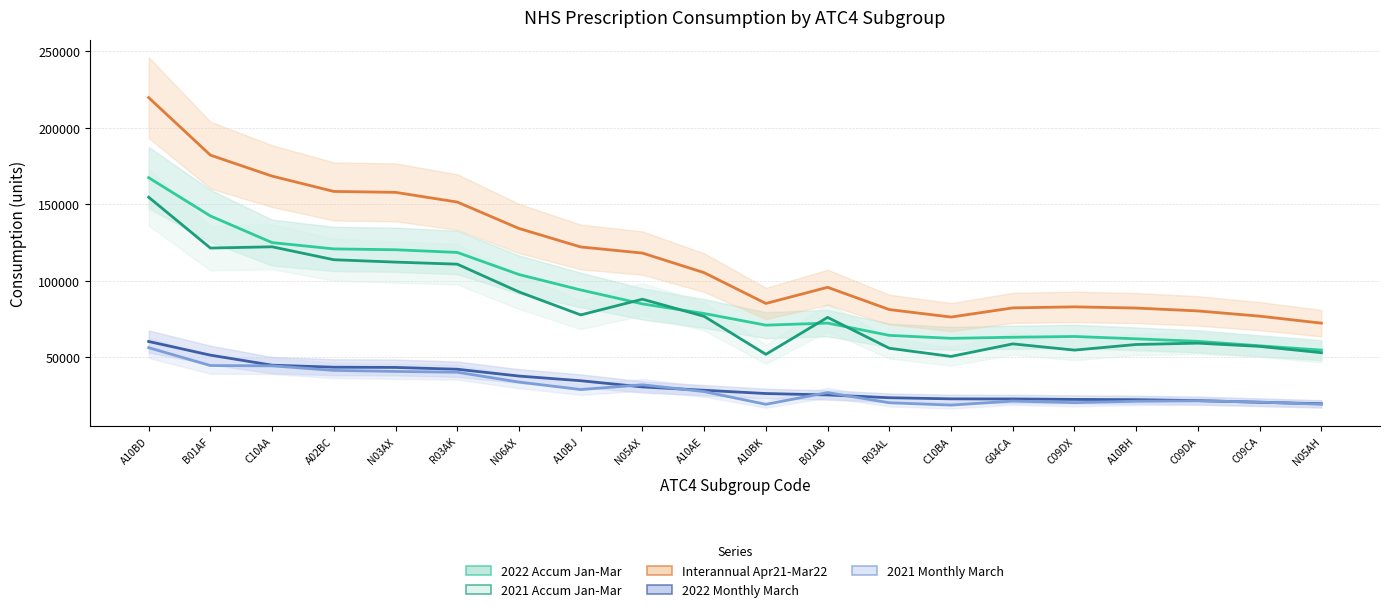

What is the highest value of the 2021 Accum Jan-Mar series?

154526.4